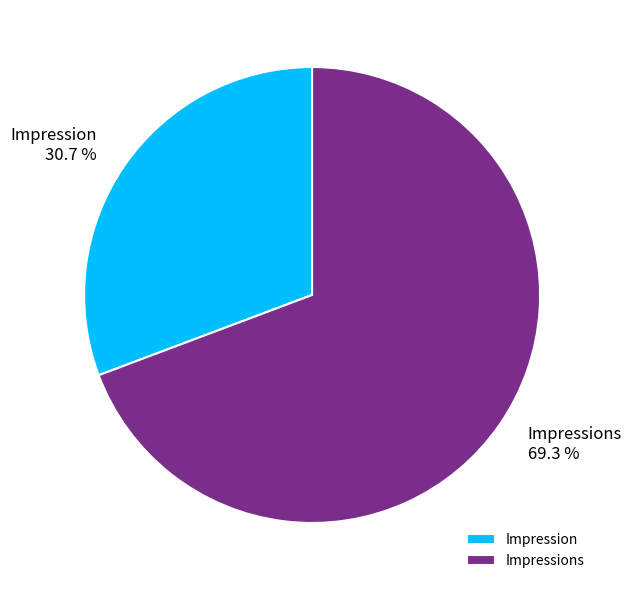

Between Impression and Impressions, which is larger?

Impressions